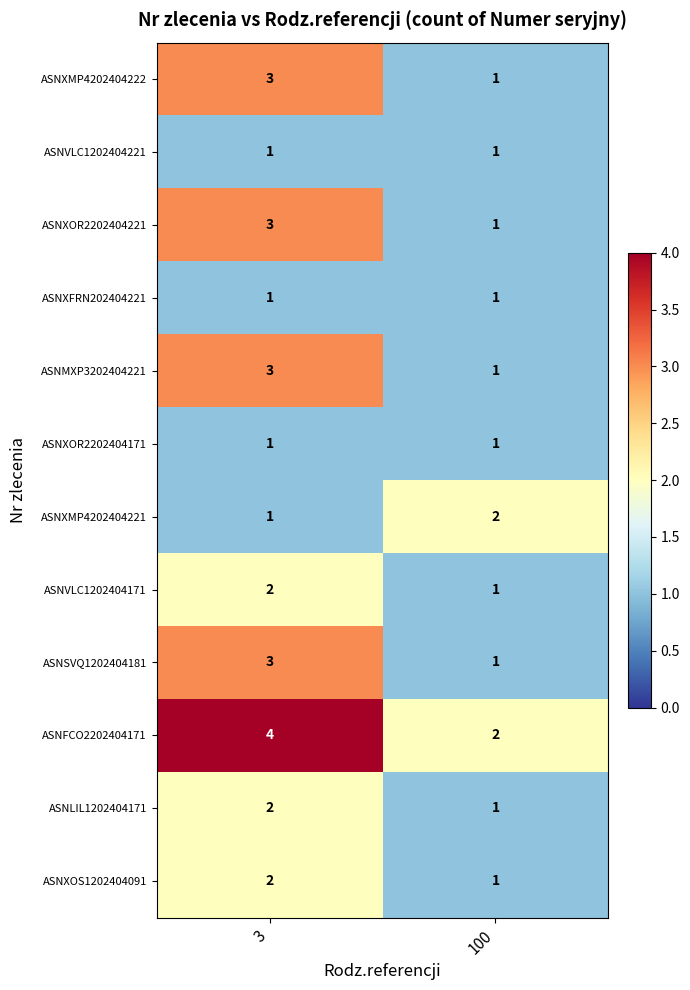

The value of ASNXOS1202404091 at 3 is 2. True or false?

True